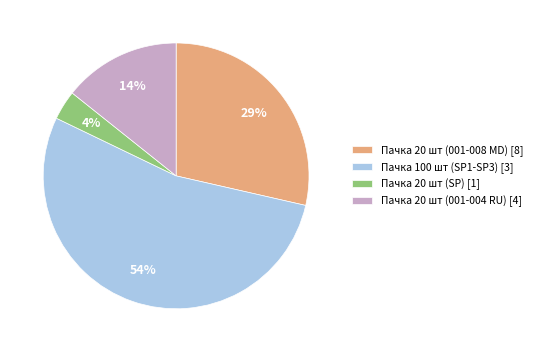

How many slices are in this pie chart?

4